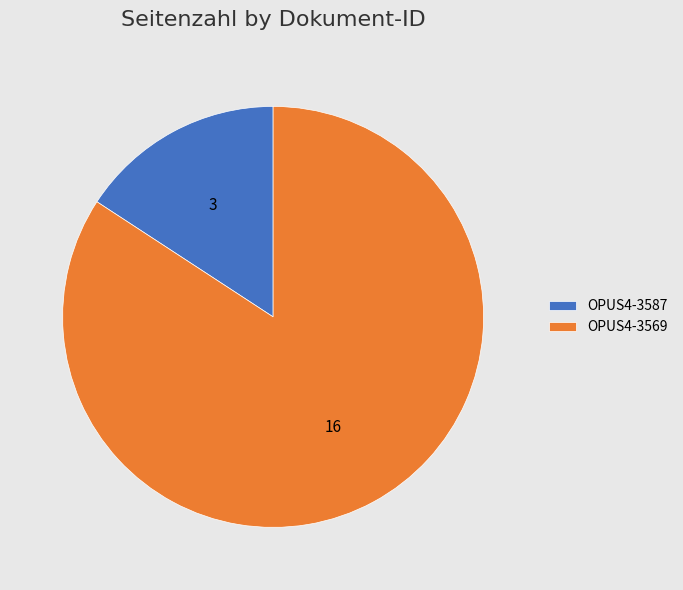

Do OPUS4-3569 and OPUS4-3587 together represent more than half of the pie?

Yes